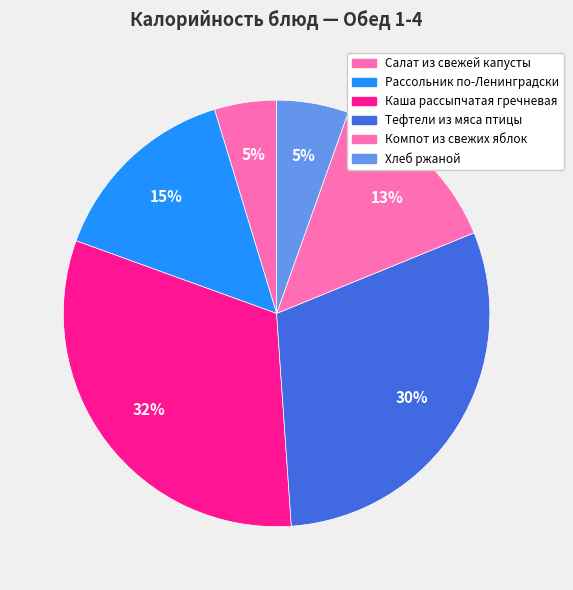

How many segments does this pie chart have?

6